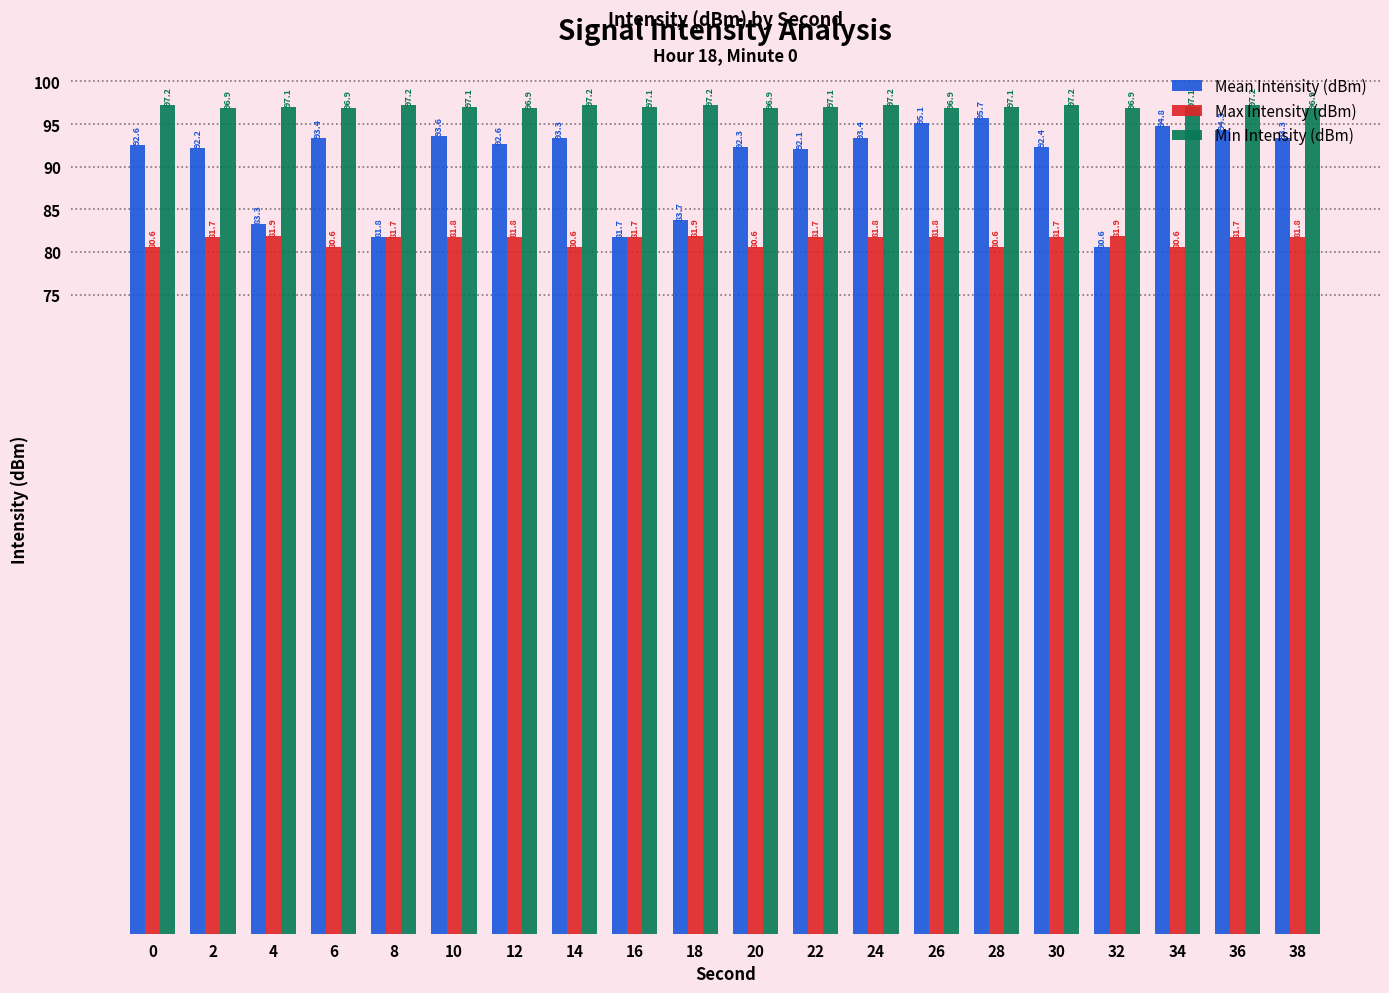

The value of Min Intensity (dBm) at 10 is 49.0. True or false?

False